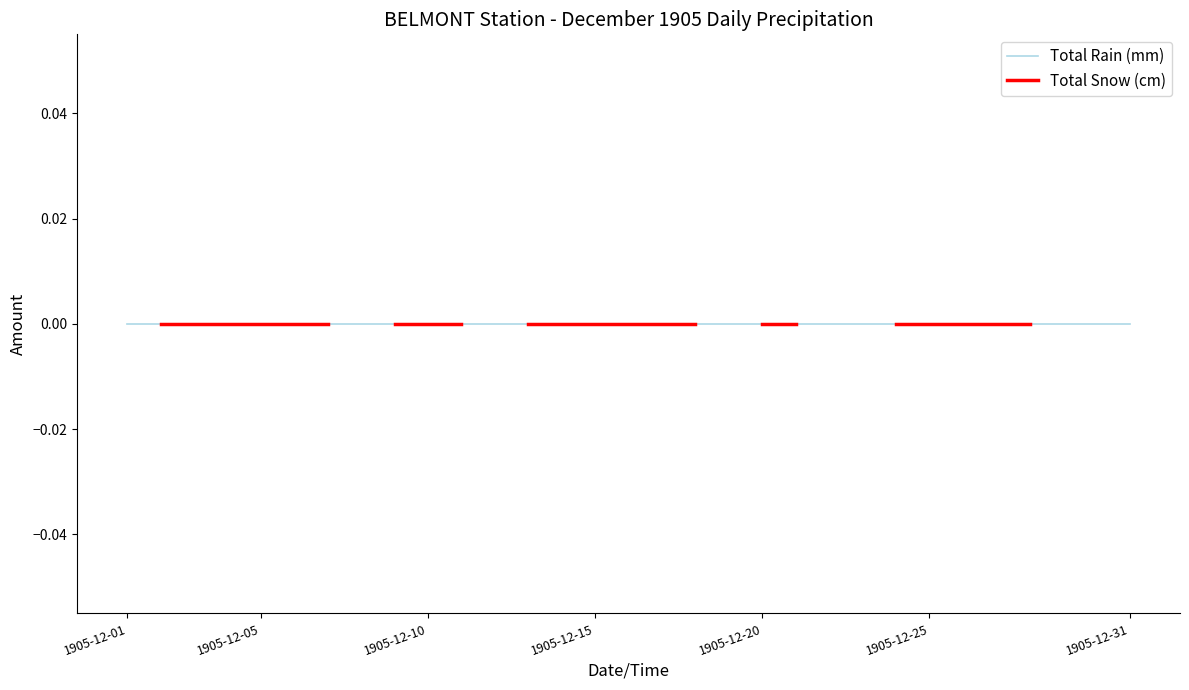

Which category has the highest value across all series?

30